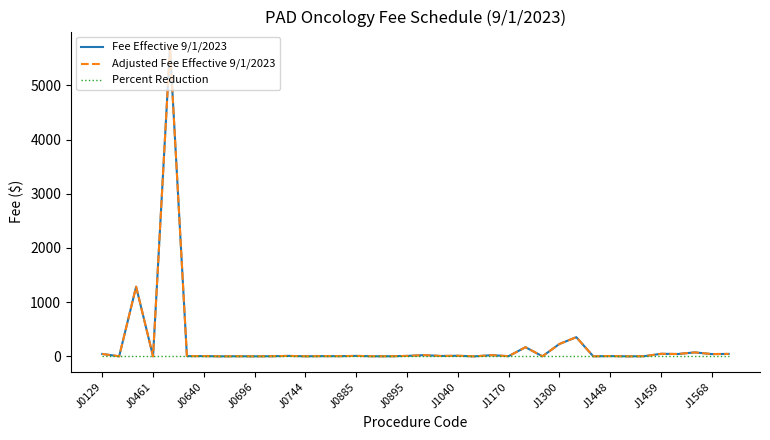

What is the maximum value shown in the chart?

5708.6